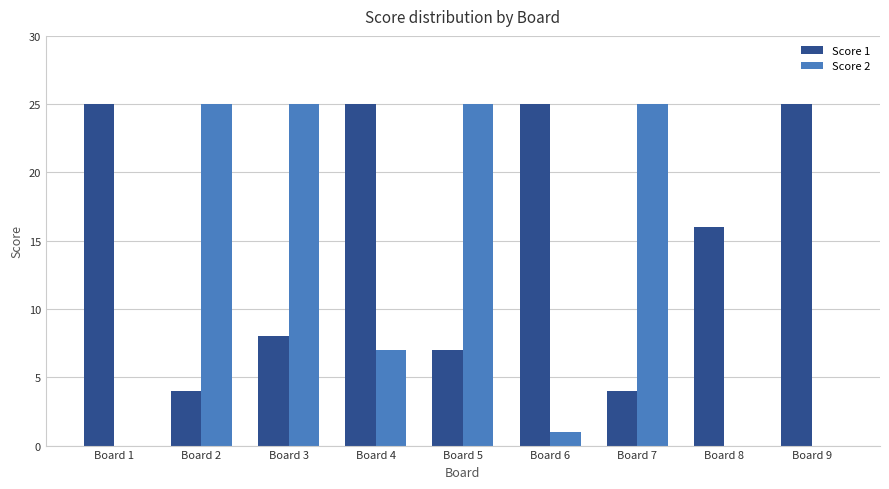

What is the average value of the Score 2 series?

12